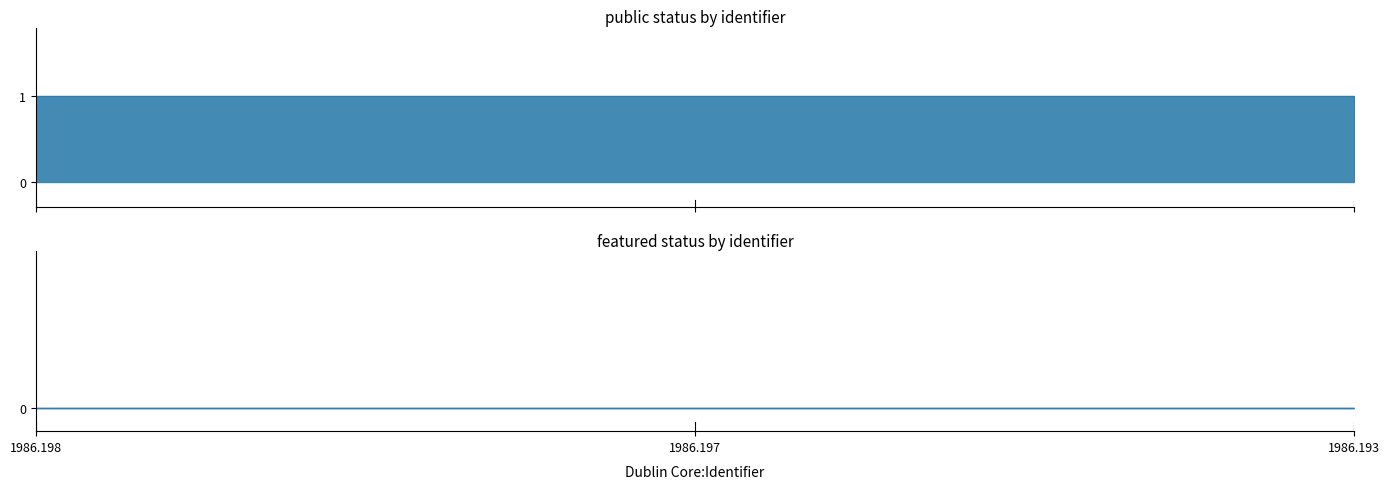

Rank the series by their maximum value, from lowest to highest.

featured, public